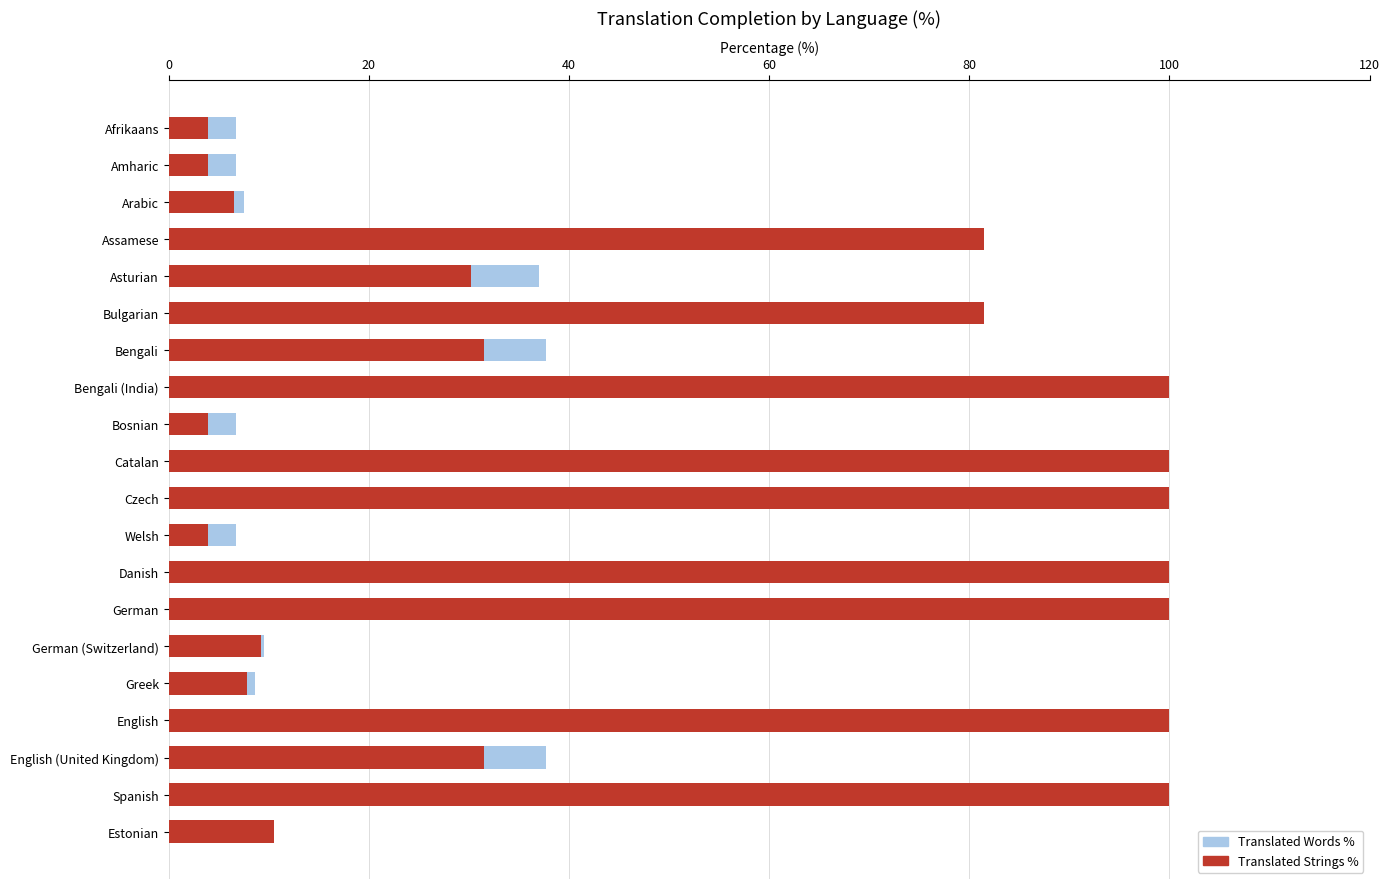

How many values in the Translated Strings % series are below 31?

9